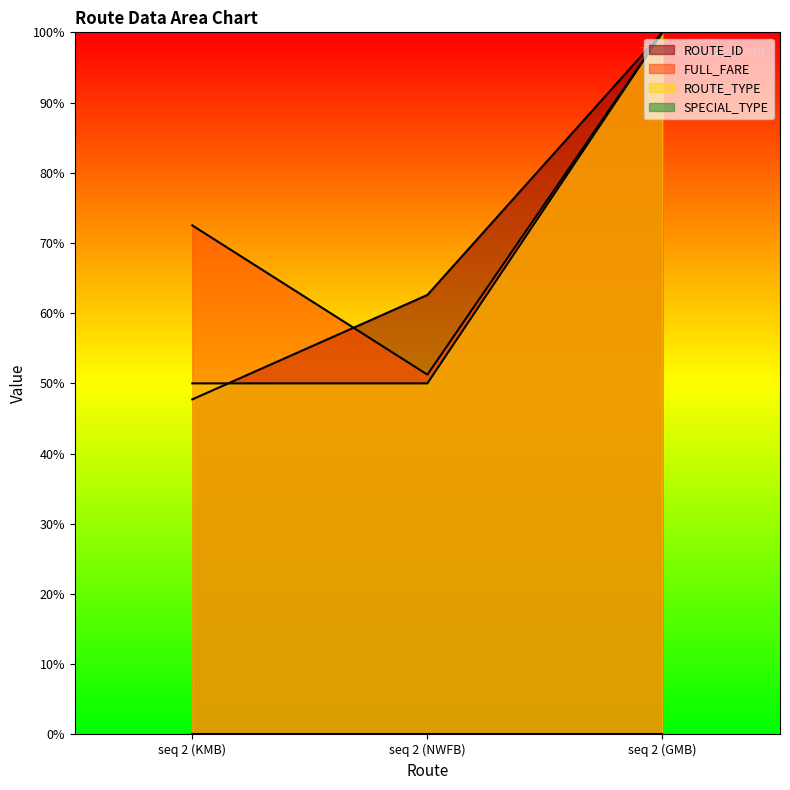

How many data points in ROUTE_ID are less than 62?

1